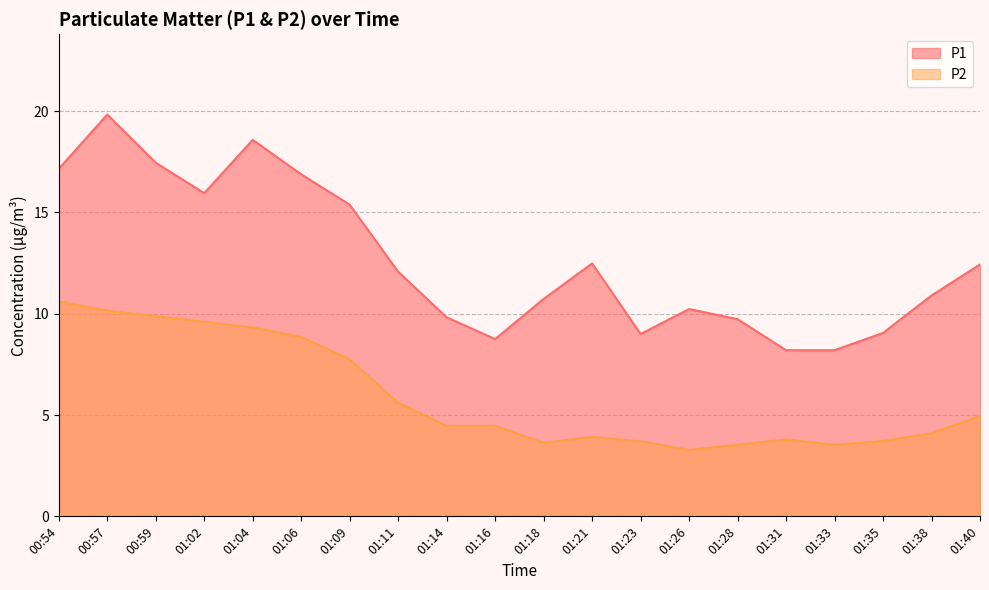

True or false: P2 has more than 1 interior local peaks.

True